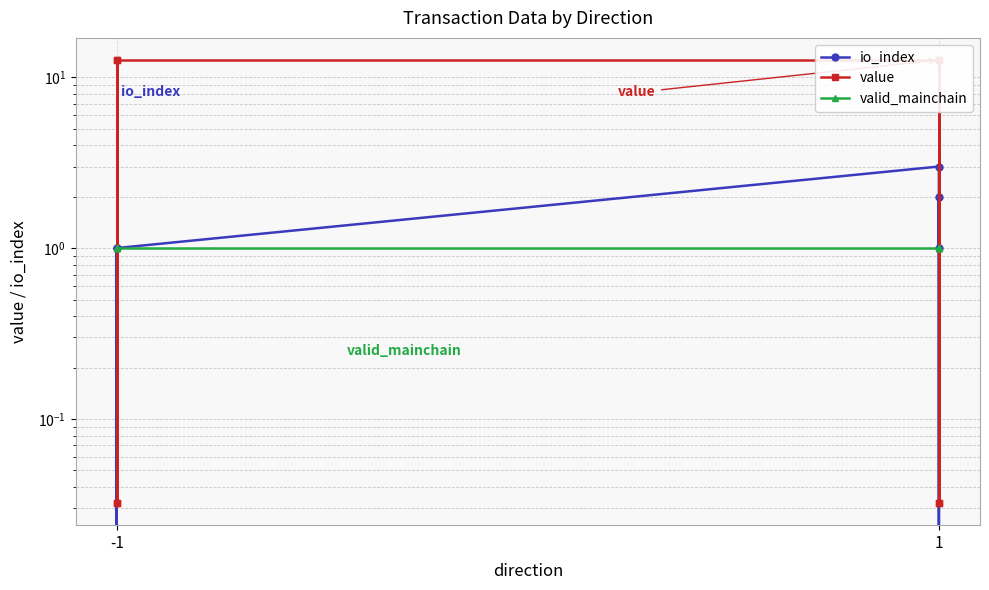

Does the chart display data point markers on the line(s)?

Yes